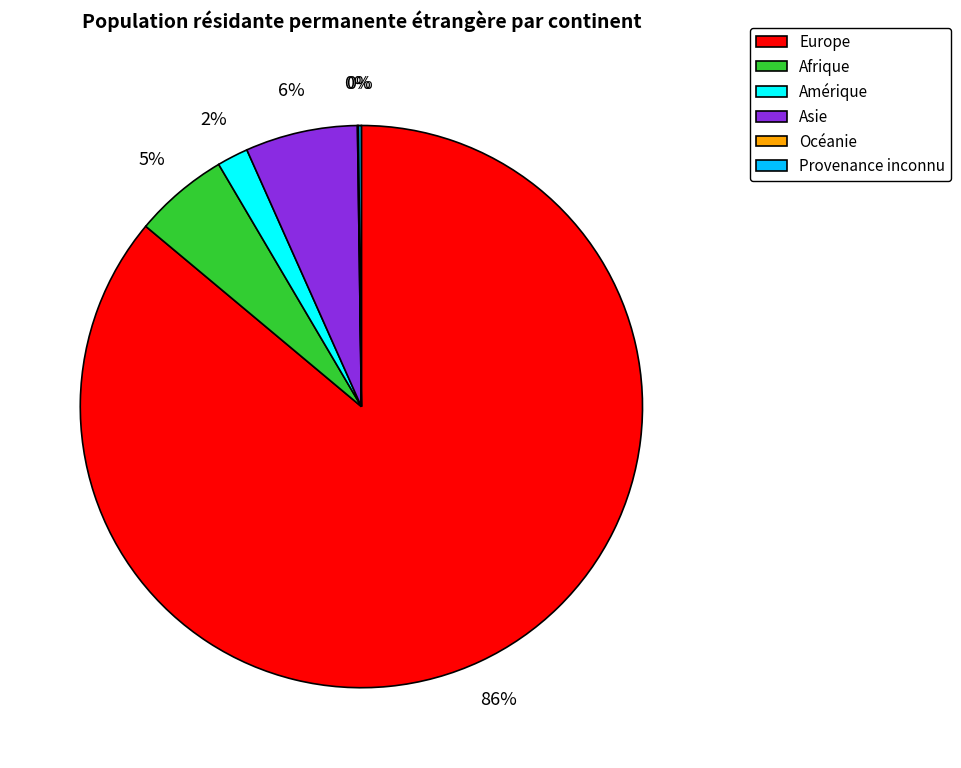

Which category has the biggest portion of the pie?

Europe